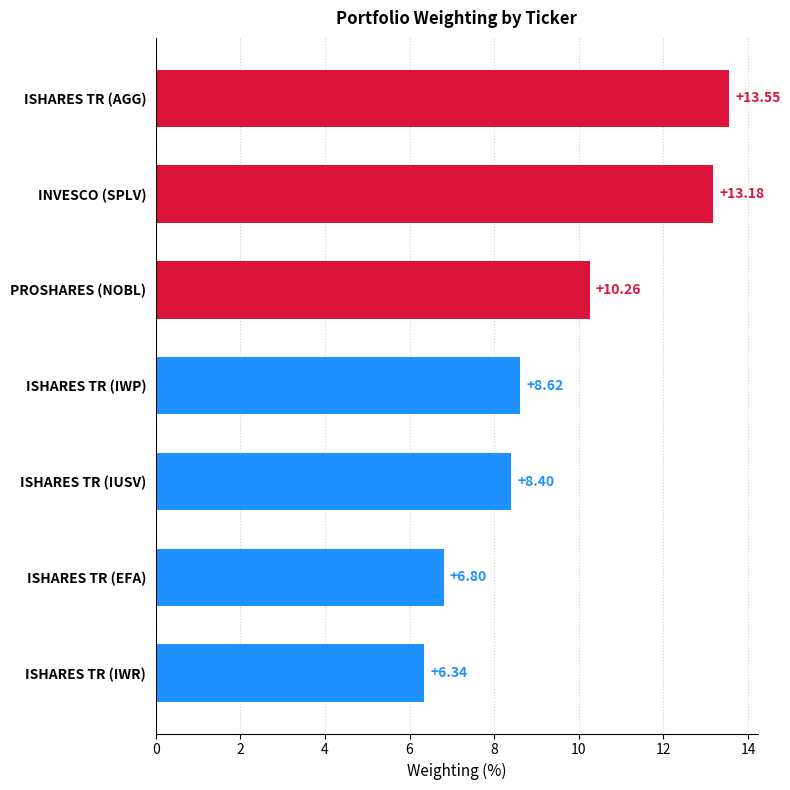

How many values are below 8?

2